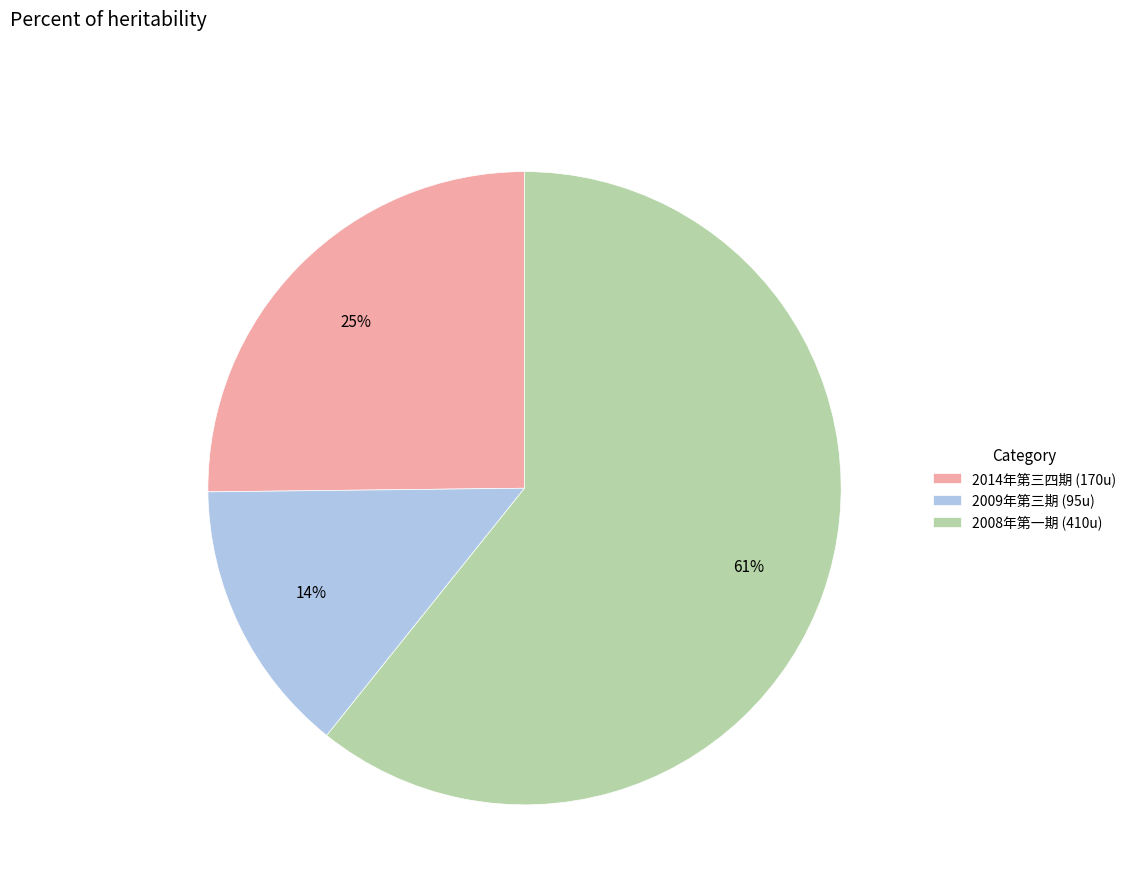

How many segments does this pie chart have?

3